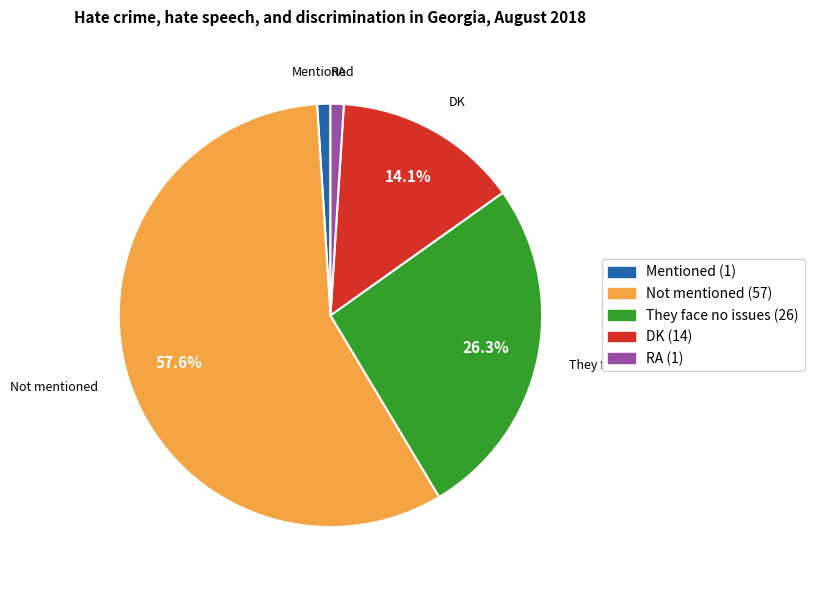

Does Not mentioned (57) account for over 50% of the chart?

Yes